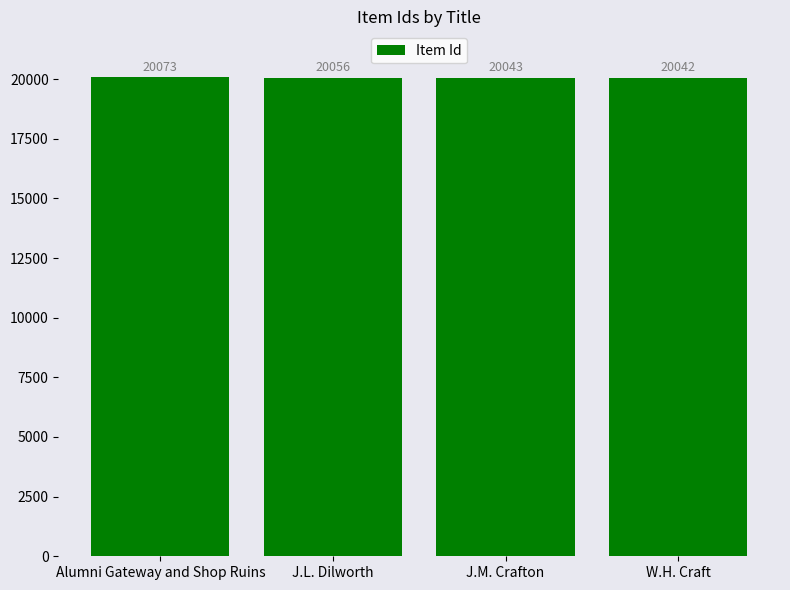

Does the chart contain any negative values?

No